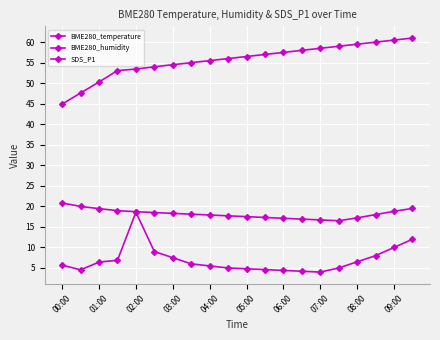

How many distinct data groups are displayed?

3